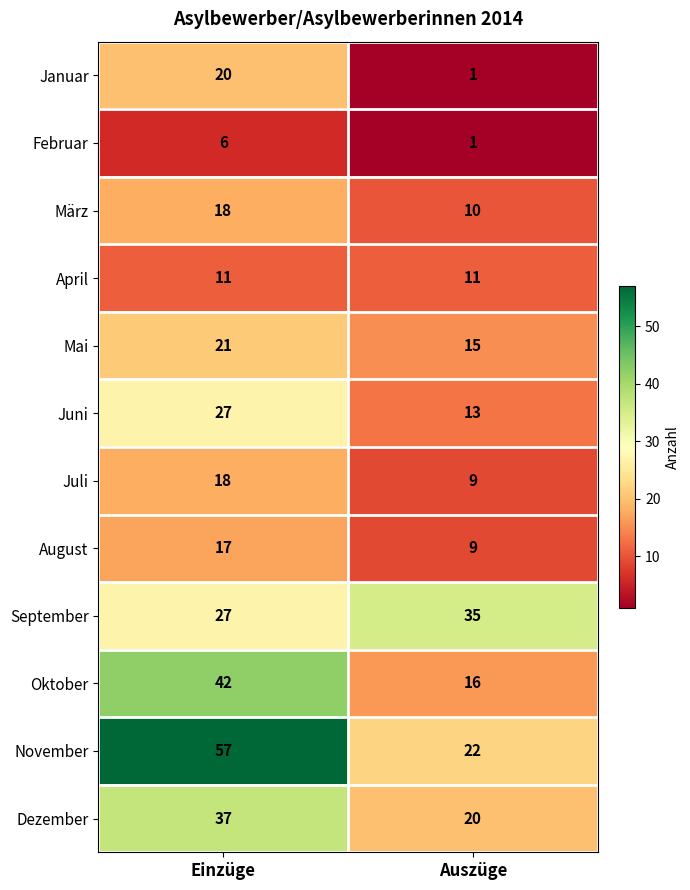

At how many categories does at least one series exceed 20?

2